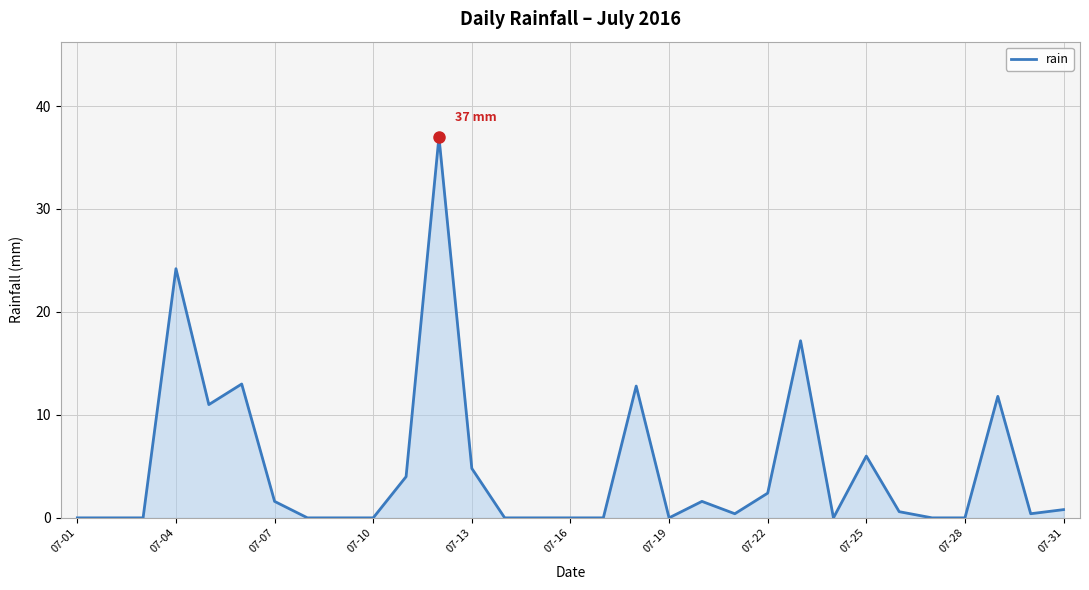

What is the difference between the maximum and minimum values?

37.0